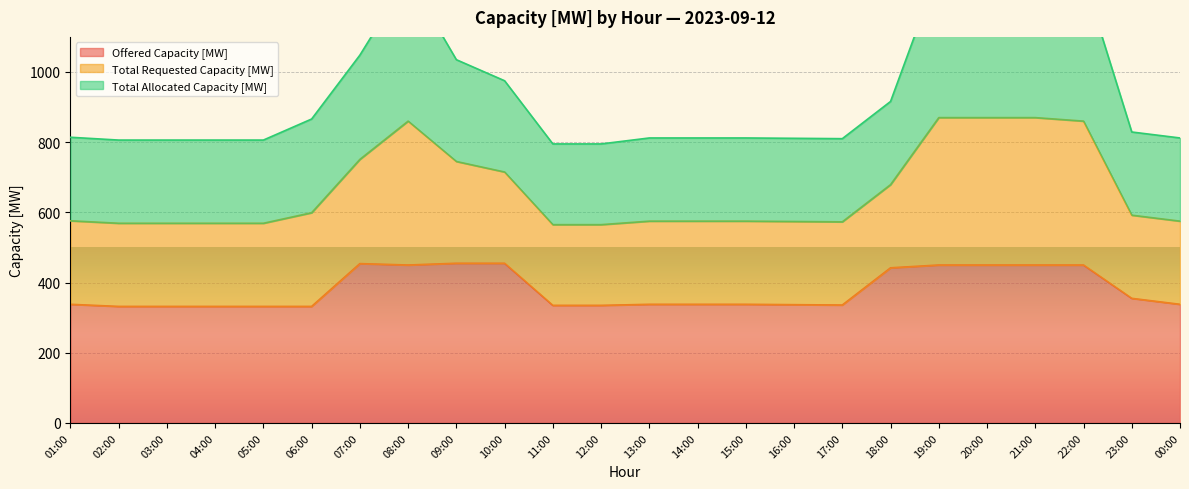

True or false: Total Requested Capacity [MW] and Offered Capacity [MW] cross at least once.

False